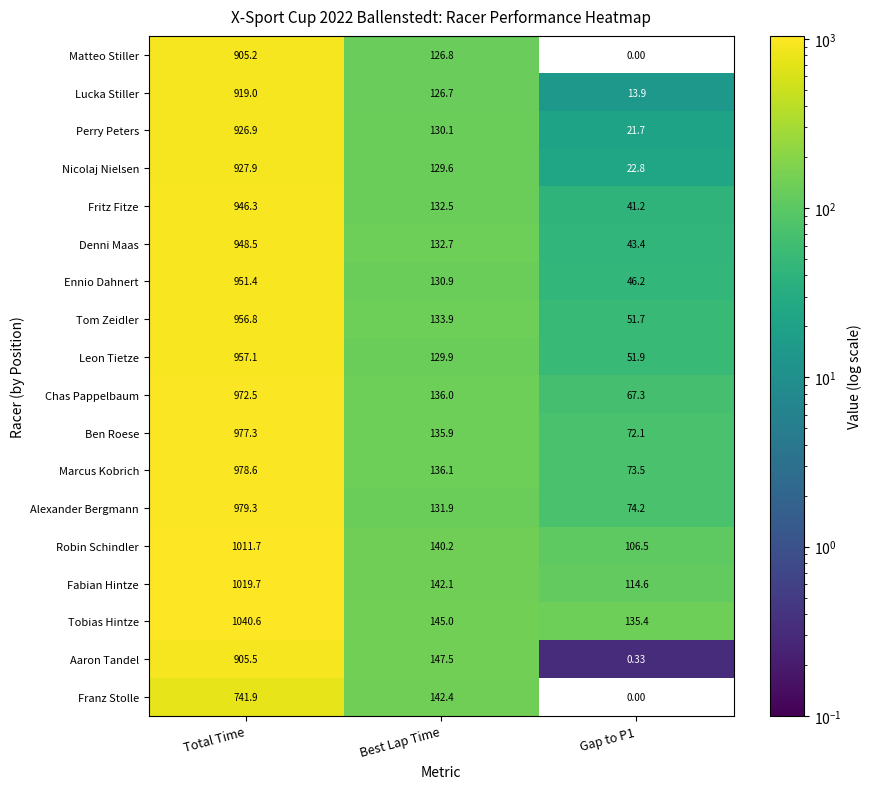

Is the value of Aaron Tandel at Gap to P1 greater than the value of Robin Schindler at Gap to P1?

No